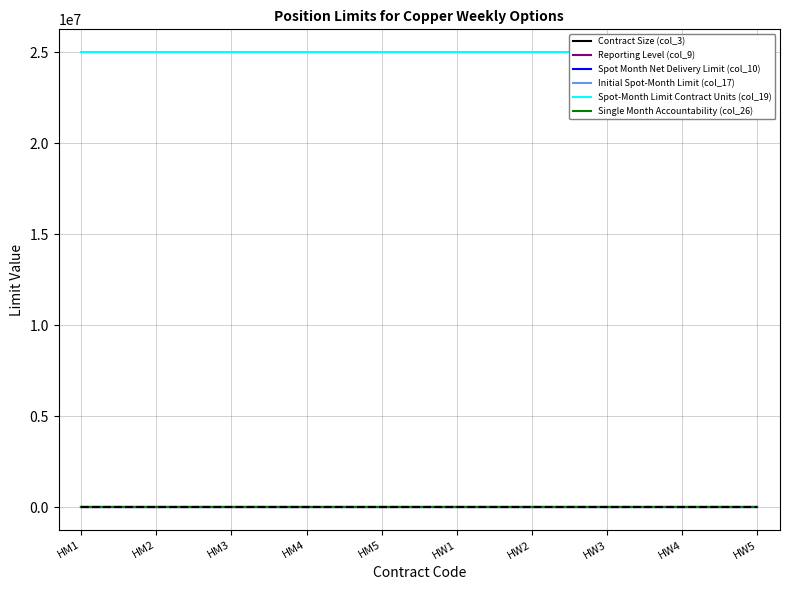

Is it true that Reporting Level (col_9) equals 37 at HW2?

False